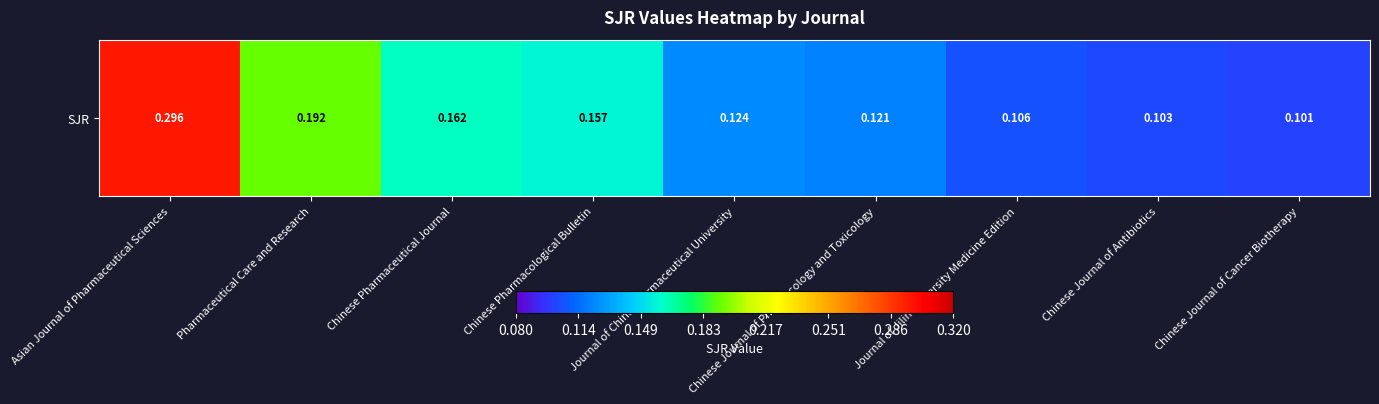

What is the approximate value at Pharmaceutical Care and Research?

0.2